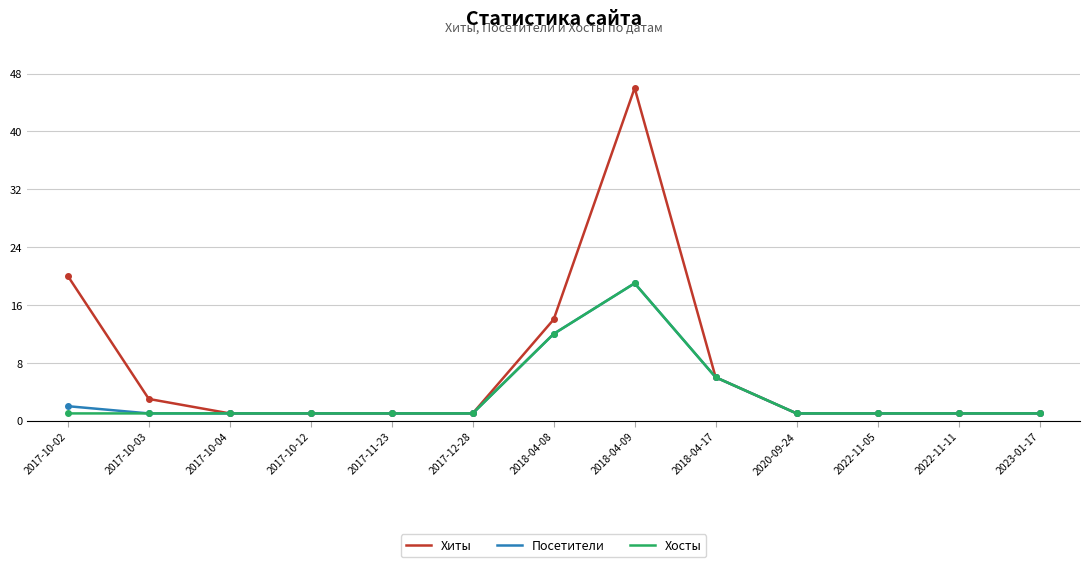

What position from the right is 2018-04-08?

7